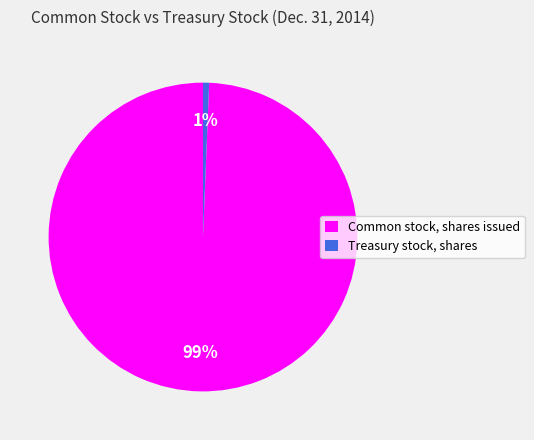

Is the sum of Treasury stock, shares and Common stock, shares issued greater than half?

Yes